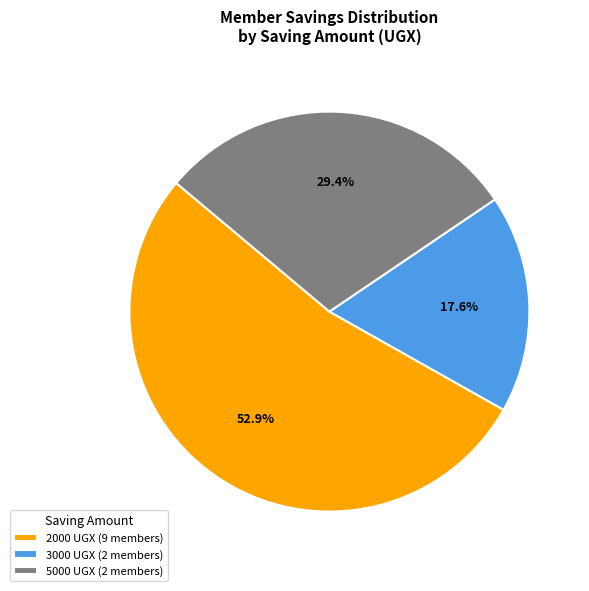

Is there any slice that represents more than half of the pie?

Yes